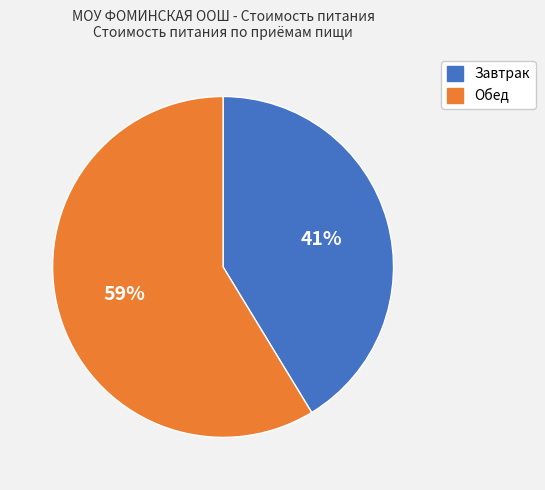

How many segments does this pie chart have?

2